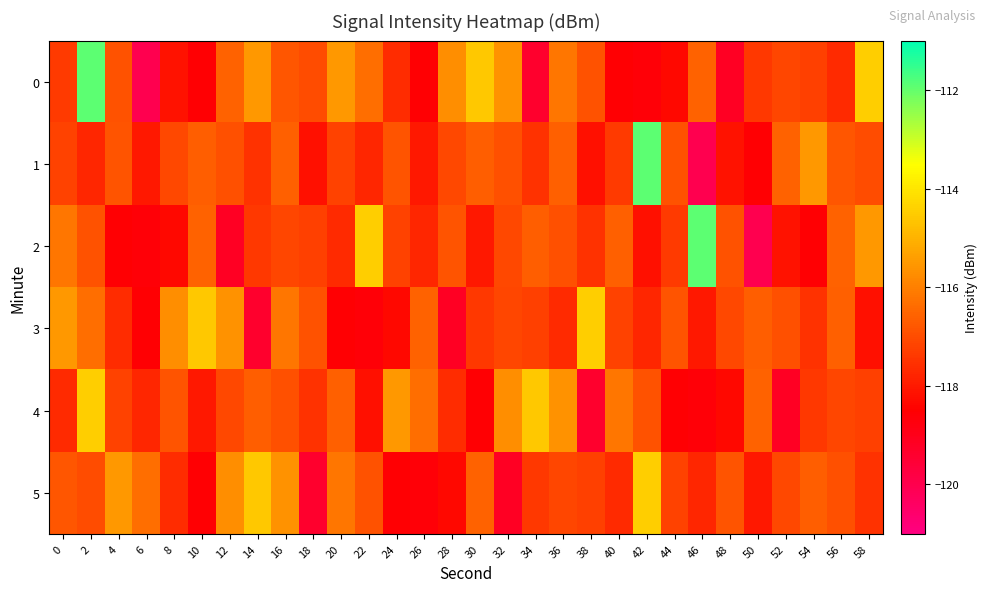

At 44, list the series in order from largest to smallest.

3, 1, 5, 2, 0, 4